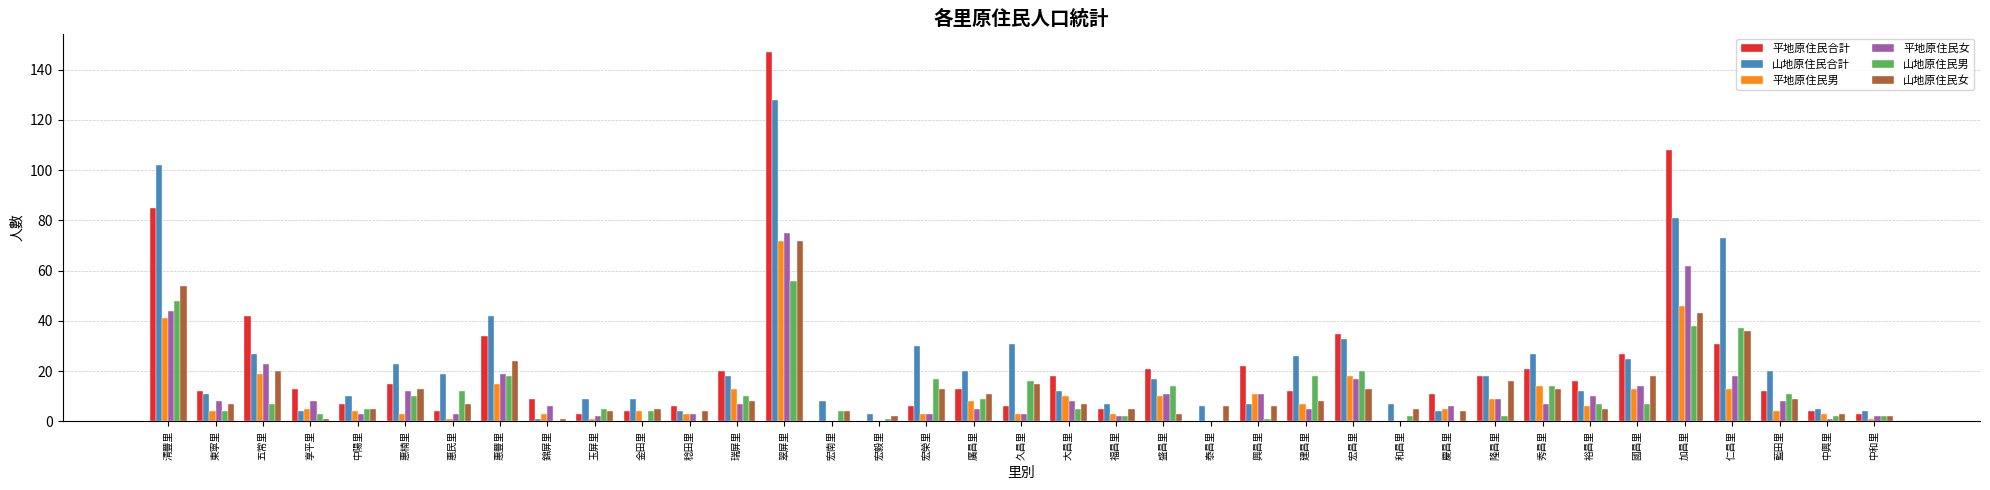

Reading left to right, transcribe all the data shown in this chart.

平地原住民合計: 85	12	42	13	7	15	4	34	9	3	4	6	20	147	0	0	6	13	6	18	5	21	0	22	12	35	0	11	18	21	16	27	108	31	12	4	3
山地原住民合計: 102	11	27	4	10	23	19	42	1	9	9	4	18	128	8	3	30	20	31	12	7	17	6	7	26	33	7	4	18	27	12	25	81	73	20	5	4
平地原住民男: 41	4	19	5	4	3	1	15	3	1	4	3	13	72	0	0	3	8	3	10	3	10	0	11	7	18	0	5	9	14	6	13	46	13	4	3	1
平地原住民女: 44	8	23	8	3	12	3	19	6	2	0	3	7	75	0	0	3	5	3	8	2	11	0	11	5	17	0	6	9	7	10	14	62	18	8	1	2
山地原住民男: 48	4	7	3	5	10	12	18	0	5	4	0	10	56	4	1	17	9	16	5	2	14	0	1	18	20	2	0	2	14	7	7	38	37	11	2	2
山地原住民女: 54	7	20	1	5	13	7	24	1	4	5	4	8	72	4	2	13	11	15	7	5	3	6	6	8	13	5	4	16	13	5	18	43	36	9	3	2